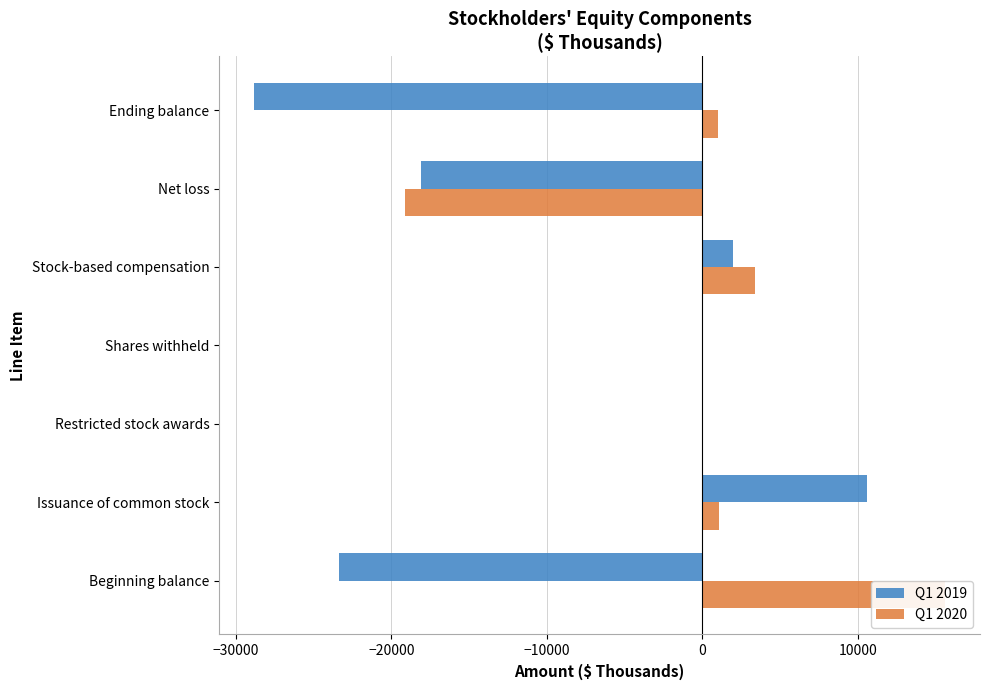

How many data points in Q1 2019 are above -6?

3